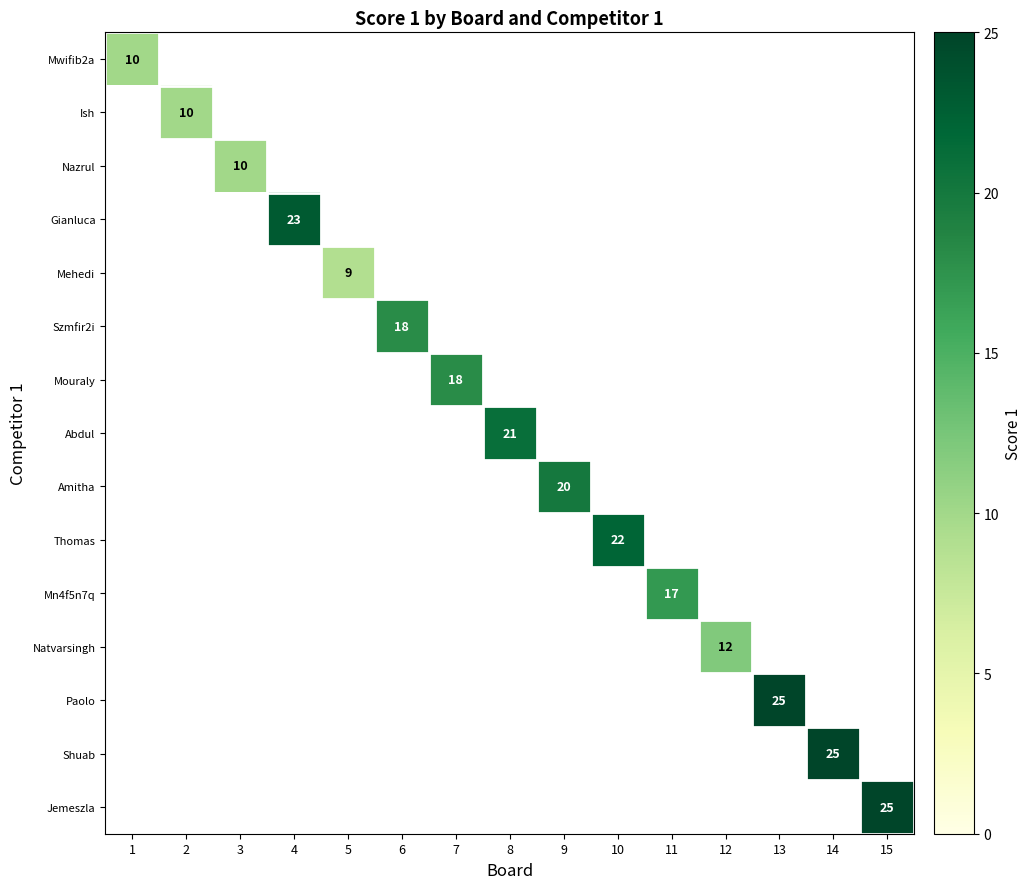

What is the maximum value shown in the chart?

25.0